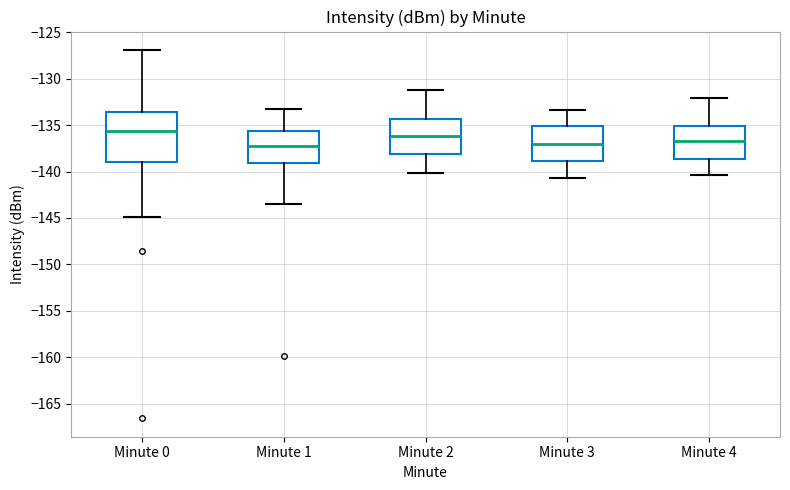

Reading left to right, transcribe this box plot: for each box, give where its median line is, the range the box spans, and where its two whiskers end, as read against the y-axis. The values are not printed on the chart, so give them approximately, as read against the axis.

Minute 0: median -135.5, box -139.0 to -133.5, whiskers -145.0 to -127.0
Minute 1: median -137.0, box -139.0 to -135.5, whiskers -143.5 to -133.0
Minute 2: median -136.0, box -138.0 to -134.5, whiskers -140.0 to -131.0
Minute 3: median -137.0, box -139.0 to -135.0, whiskers -140.5 to -133.5
Minute 4: median -136.5, box -138.5 to -135.0, whiskers -140.5 to -132.0